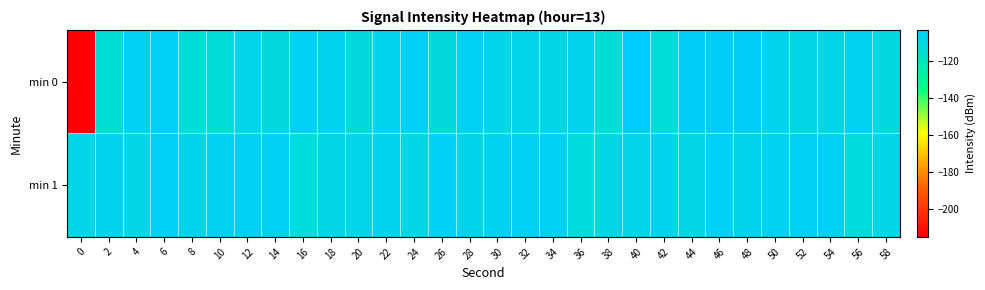

Reading left to right, list all the values displayed in this chart.

min 0: 0=-215.1	2=-113.8	4=-106.1	6=-105.4	8=-113.2	10=-113.4	12=-109.3	14=-112.2	16=-106.3	18=-107.6	20=-111.8	22=-107.4	24=-105.6	26=-113.1	28=-106.2	30=-109.4	32=-109.3	34=-109.6	36=-108.5	38=-113.8	40=-103.2	42=-113.2	44=-105.2	46=-105.1	48=-105.0	50=-108.1	52=-110.3	54=-109.2	56=-106.5	58=-110.7
min 1: 0=-109.3	2=-107.7	4=-110.3	6=-105.5	8=-108.2	10=-106.7	12=-106.2	14=-105.8	16=-112.4	18=-109.9	20=-109.3	22=-107.7	24=-110.3	26=-105.5	28=-108.2	30=-106.7	32=-106.2	34=-105.8	36=-112.4	38=-109.9	40=-109.3	42=-107.7	44=-110.3	46=-105.5	48=-108.2	50=-106.7	52=-106.2	54=-105.8	56=-112.4	58=-109.9